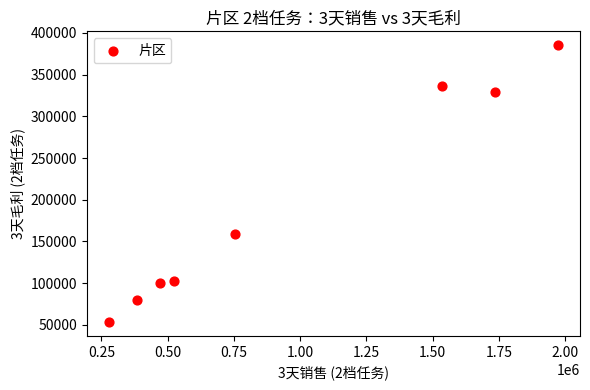

What is the range of Y values (max minus min)?

332119.3